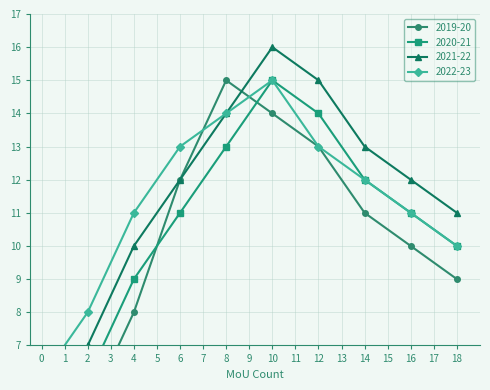

Count the number of categories in the chart.

10